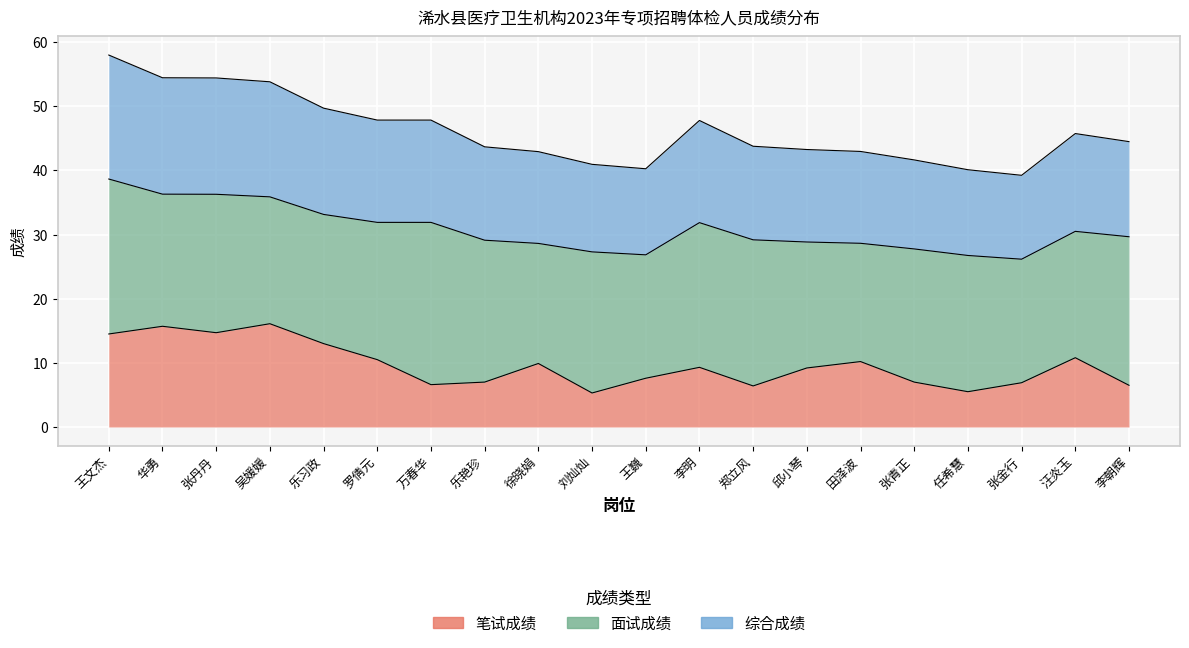

True or false: 笔试成绩 and 综合成绩 intersect in this chart.

False